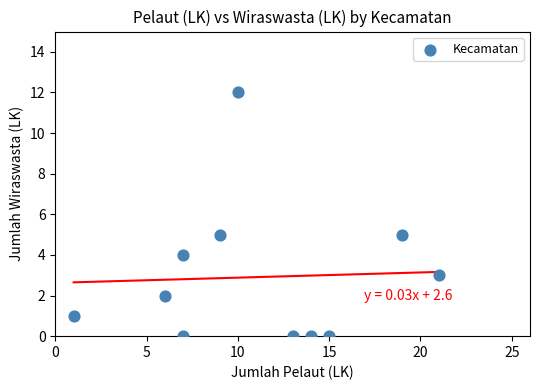

What is the range of Y values (max minus min)?

12